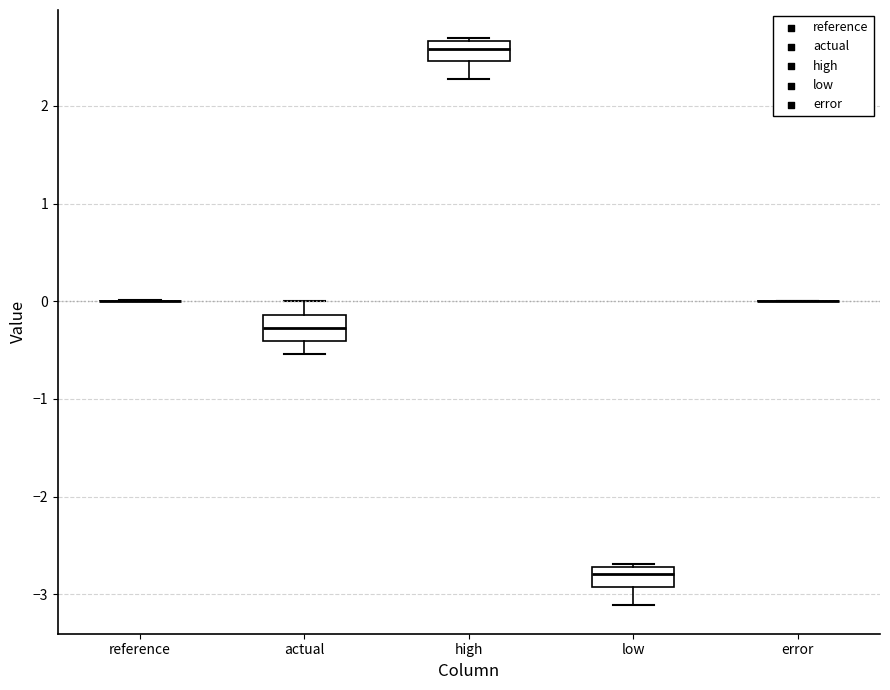

Reading left to right, read every box against the y-axis: the position of its median line, the range the box covers, and the ends of its whiskers. The values are not printed on the chart, so give them approximately, as read against the axis.

reference: box collapsed to a line at 0.0, whiskers 0.0 to 0.0
actual: median -0.3, box -0.4 to -0.1, whiskers -0.5 to 0.0
high: median 2.6, box 2.5 to 2.7, whiskers 2.3 to 2.7
low: median -2.8, box -2.9 to -2.7, whiskers -3.1 to -2.7
error: box collapsed to a line at 0.0, whiskers 0.0 to 0.0